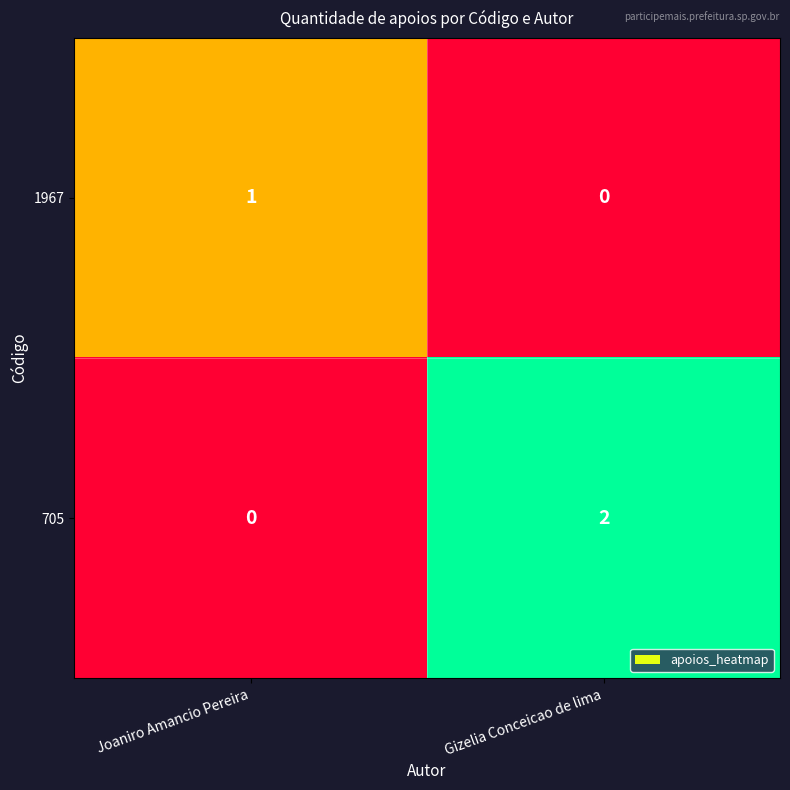

Which category has the lowest value in the 705 series?

Joaniro Amancio Pereira